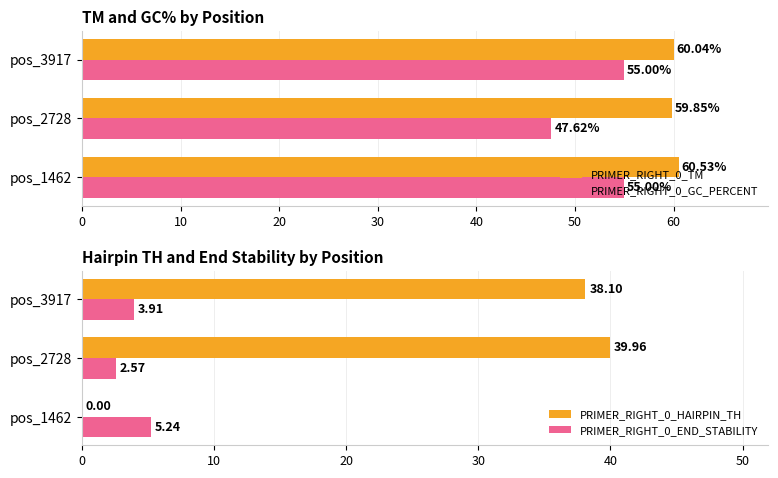

The value of PRIMER_RIGHT_0_GC_PERCENT at pos_3917 is 55.0. True or false?

True